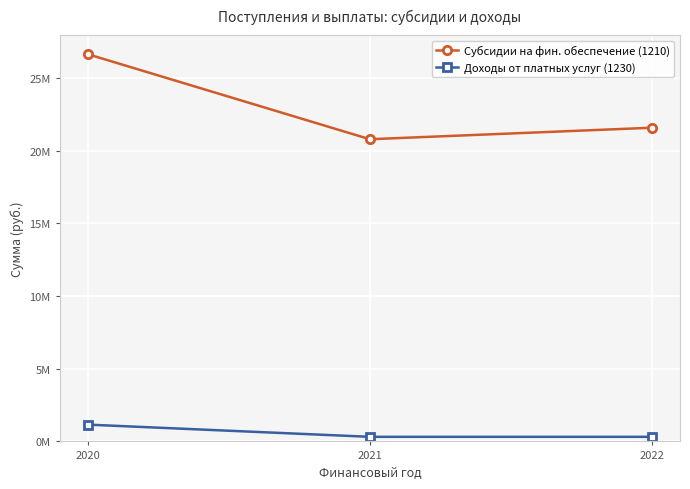

Which series has the widest spread of values?

Субсидии на фин. обеспечение (1210)